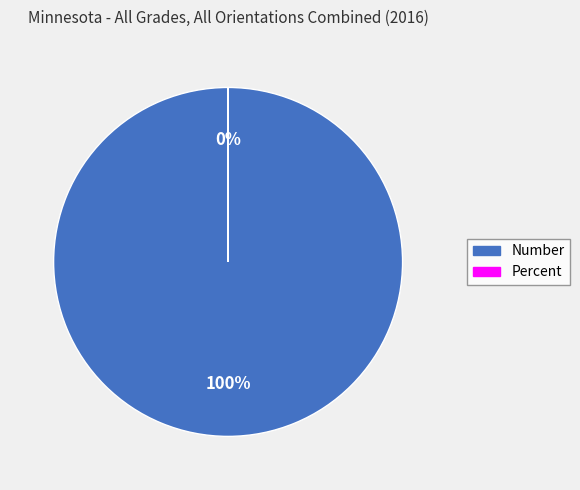

Which slice is the largest?

Number